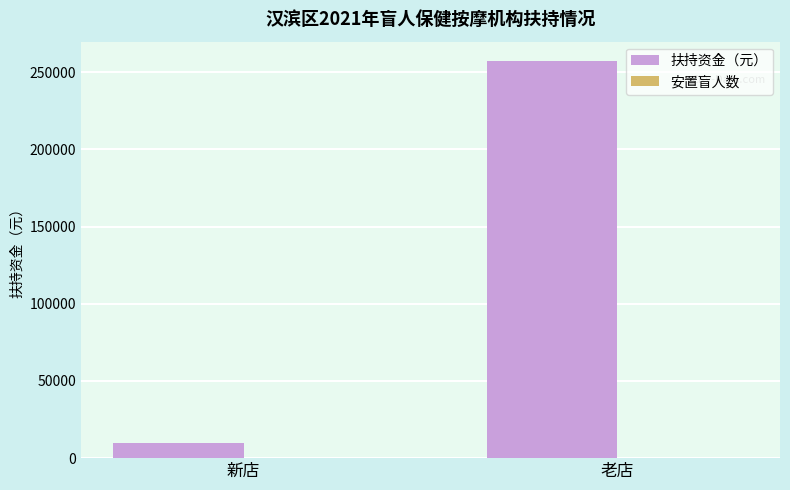

Are the bars grouped side by side (vs. stacked)?

Yes